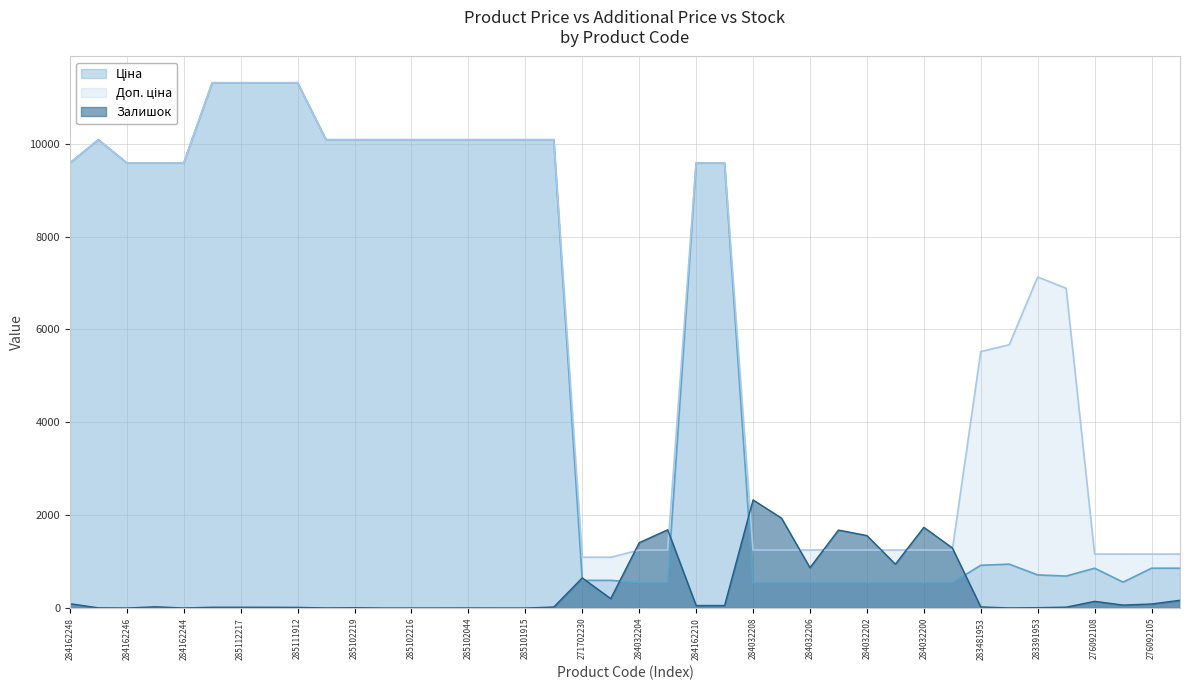

Rank the series by their maximum value, from lowest to highest.

Залишок, Ціна, Доп. ціна